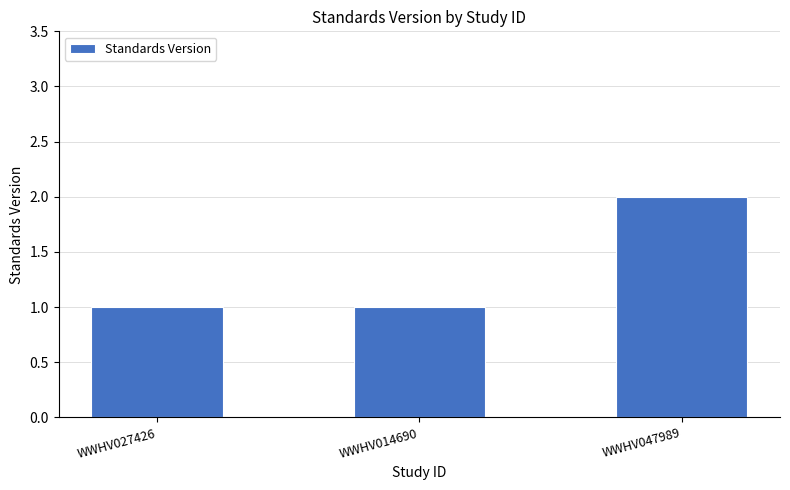

Count the number of data series in this chart.

1